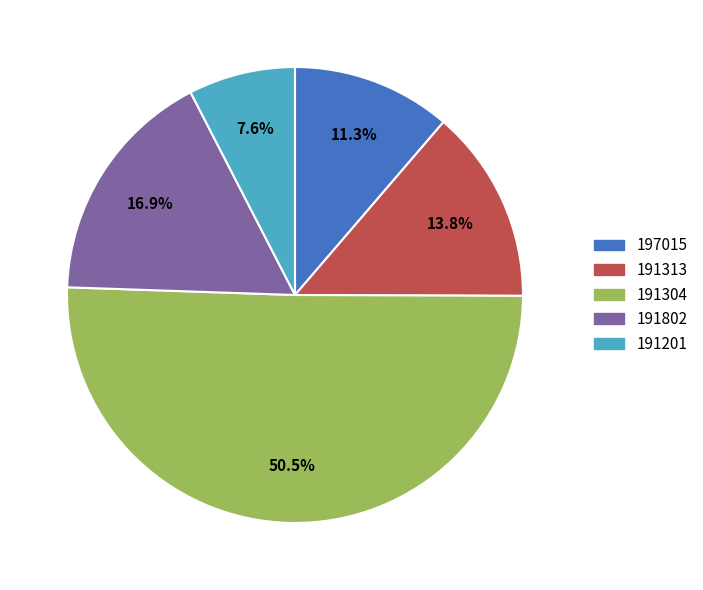

Between 191802 and 191313, which is larger?

191802